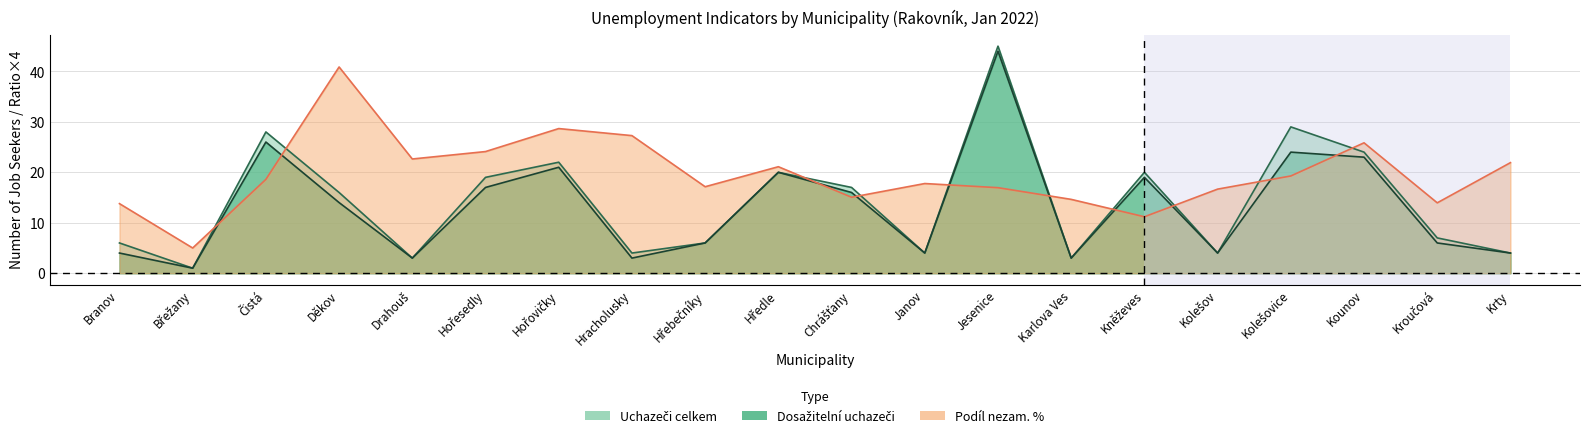

The Dosažitelní uchazeči series shows 26.0 at Čistá. True or false?

True